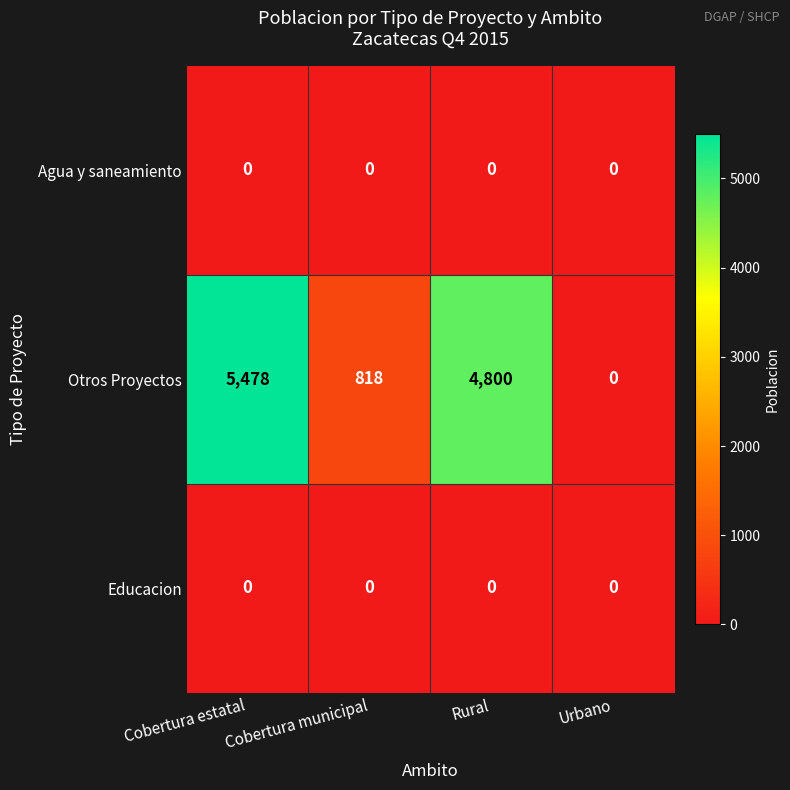

Count the number of data series in this chart.

3